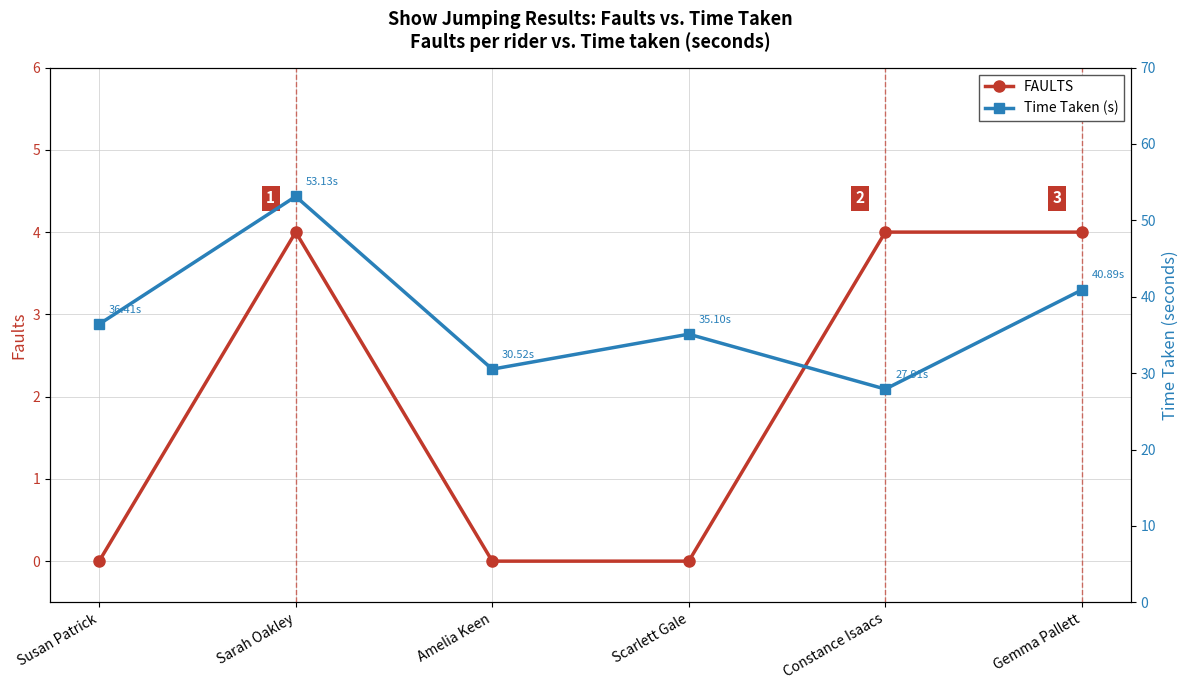

Reading left to right, what are all the values shown in this chart?

FAULTS: Susan Patrick=0.0	Sarah Oakley=4.0	Amelia Keen=0.0	Scarlett Gale=0.0	Constance Isaacs=4.0	Gemma Pallett=4.0
Time Taken (s): Susan Patrick=36.4	Sarah Oakley=53.1	Amelia Keen=30.5	Scarlett Gale=35.1	Constance Isaacs=27.9	Gemma Pallett=40.9